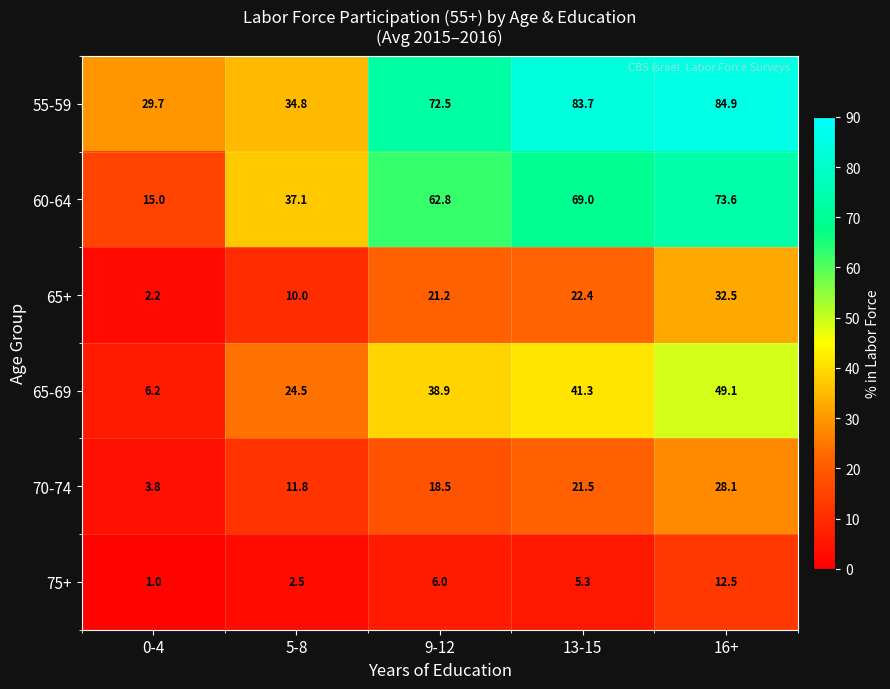

Which category has the lowest value in the 65+ series?

0-4